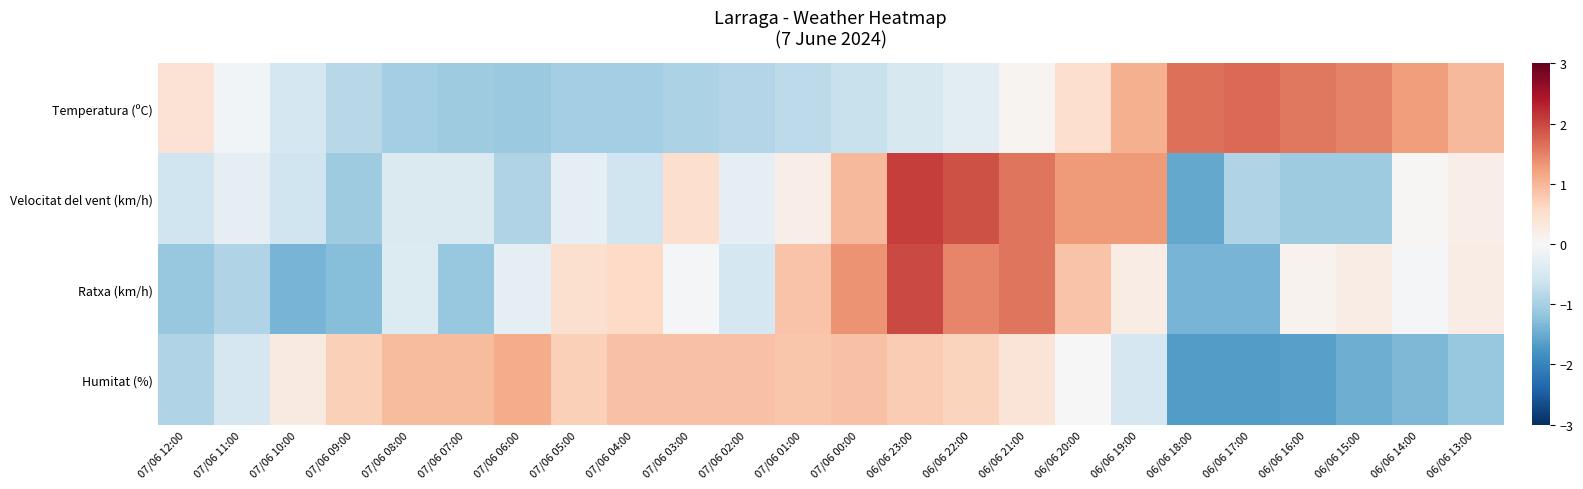

Reading left to right, transcribe all the data shown in this chart.

Temperatura (ºC): 07/06 12:00=0.4	07/06 11:00=-0.1	07/06 10:00=-0.5	07/06 09:00=-0.8	07/06 08:00=-1.0	07/06 07:00=-1.1	07/06 06:00=-1.1	07/06 05:00=-1.0	07/06 04:00=-1.0	07/06 03:00=-0.9	07/06 02:00=-0.9	07/06 01:00=-0.8	07/06 00:00=-0.7	06/06 23:00=-0.5	06/06 22:00=-0.3	06/06 21:00=0.1	06/06 20:00=0.5	06/06 19:00=1.1	06/06 18:00=1.7	06/06 17:00=1.7	06/06 16:00=1.6	06/06 15:00=1.5	06/06 14:00=1.3	06/06 13:00=1.0
Velocitat del vent (km/h): 07/06 12:00=-0.6	07/06 11:00=-0.3	07/06 10:00=-0.6	07/06 09:00=-1.1	07/06 08:00=-0.4	07/06 07:00=-0.4	07/06 06:00=-0.9	07/06 05:00=-0.3	07/06 04:00=-0.6	07/06 03:00=0.5	07/06 02:00=-0.3	07/06 01:00=0.2	07/06 00:00=1.0	06/06 23:00=2.1	06/06 22:00=1.9	06/06 21:00=1.6	06/06 20:00=1.3	06/06 19:00=1.3	06/06 18:00=-1.5	06/06 17:00=-0.9	06/06 16:00=-1.1	06/06 15:00=-1.1	06/06 14:00=0.0	06/06 13:00=0.2
Ratxa (km/h): 07/06 12:00=-1.1	07/06 11:00=-0.9	07/06 10:00=-1.4	07/06 09:00=-1.3	07/06 08:00=-0.4	07/06 07:00=-1.1	07/06 06:00=-0.3	07/06 05:00=0.5	07/06 04:00=0.6	07/06 03:00=-0.0	07/06 02:00=-0.5	07/06 01:00=0.8	07/06 00:00=1.3	06/06 23:00=2.0	06/06 22:00=1.5	06/06 21:00=1.6	06/06 20:00=0.8	06/06 19:00=0.2	06/06 18:00=-1.4	06/06 17:00=-1.4	06/06 16:00=0.1	06/06 15:00=0.2	06/06 14:00=-0.0	06/06 13:00=0.2
Humitat (%): 07/06 12:00=-0.9	07/06 11:00=-0.5	07/06 10:00=0.3	07/06 09:00=0.7	07/06 08:00=0.9	07/06 07:00=0.9	07/06 06:00=1.1	07/06 05:00=0.7	07/06 04:00=0.9	07/06 03:00=0.9	07/06 02:00=0.9	07/06 01:00=0.8	07/06 00:00=0.9	06/06 23:00=0.8	06/06 22:00=0.7	06/06 21:00=0.4	06/06 20:00=-0.0	06/06 19:00=-0.5	06/06 18:00=-1.7	06/06 17:00=-1.7	06/06 16:00=-1.6	06/06 15:00=-1.5	06/06 14:00=-1.4	06/06 13:00=-1.1